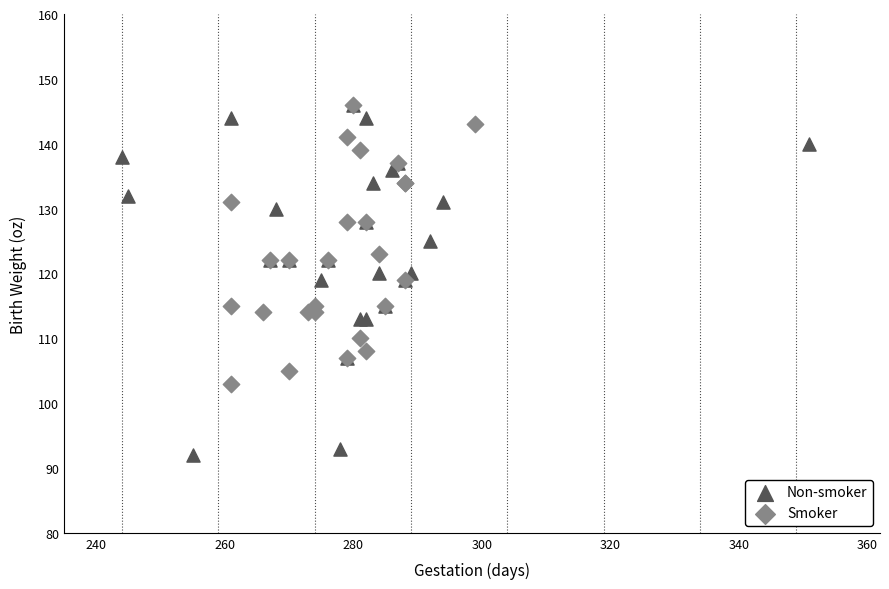

What are all the series names shown in the legend?

Non-smoker, Smoker